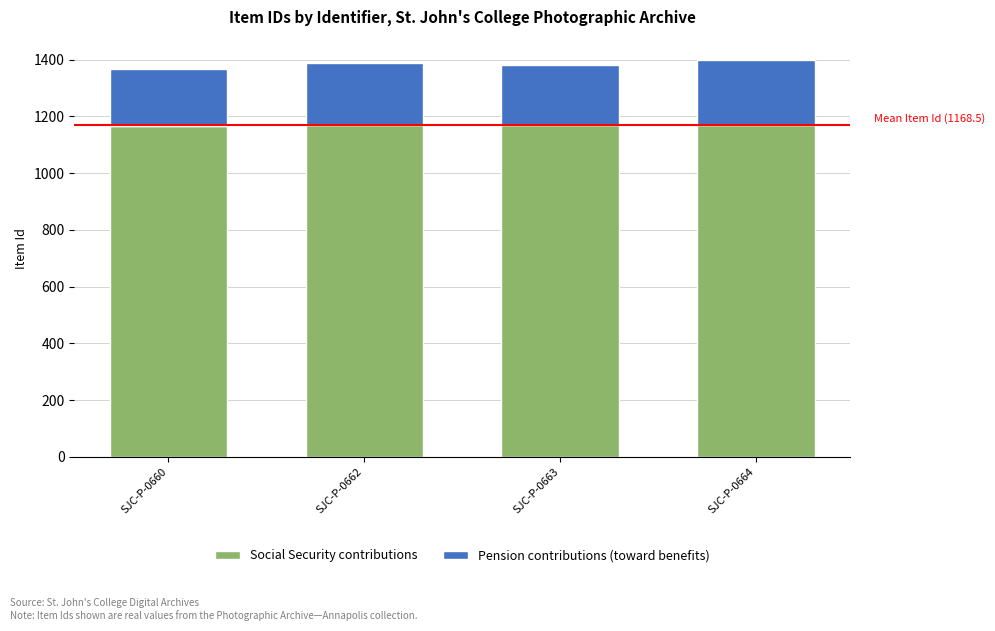

What is the maximum value for Social Security contributions?

1170